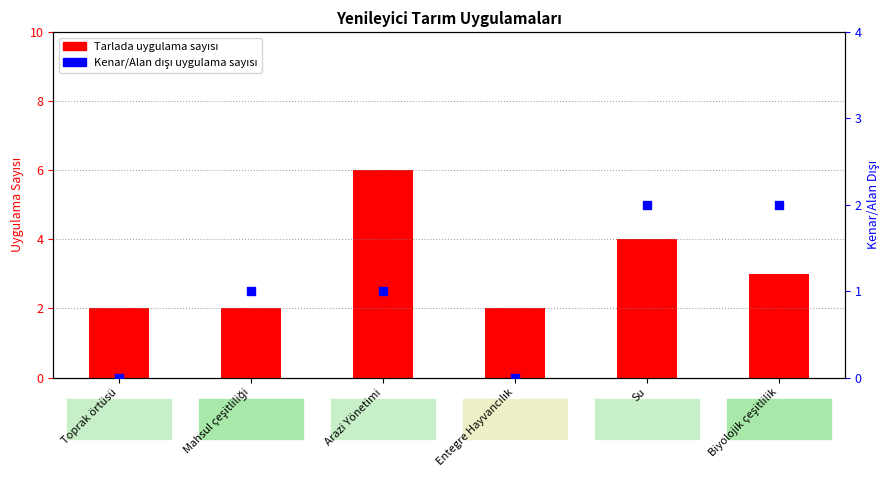

At how many categories does at least one series exceed 2?

3